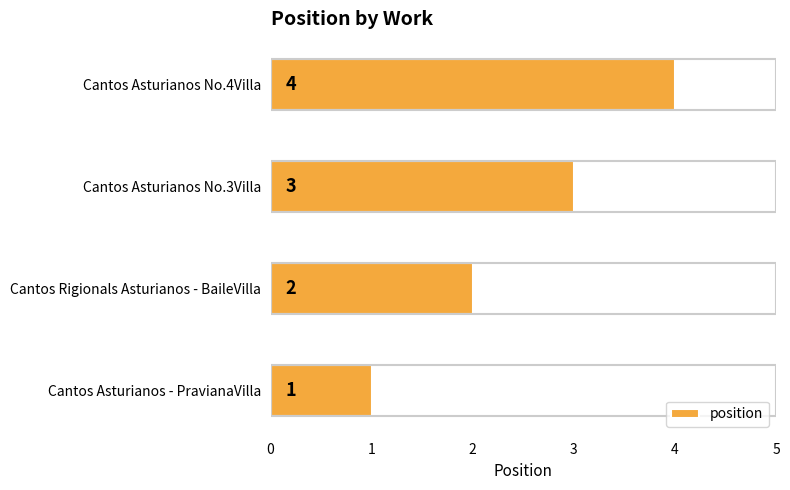

What is the greatest value displayed?

4